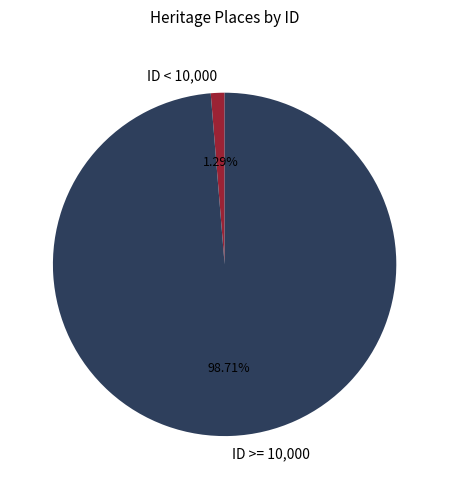

Between ID >= 10,000 and ID < 10,000, which is larger?

ID >= 10,000